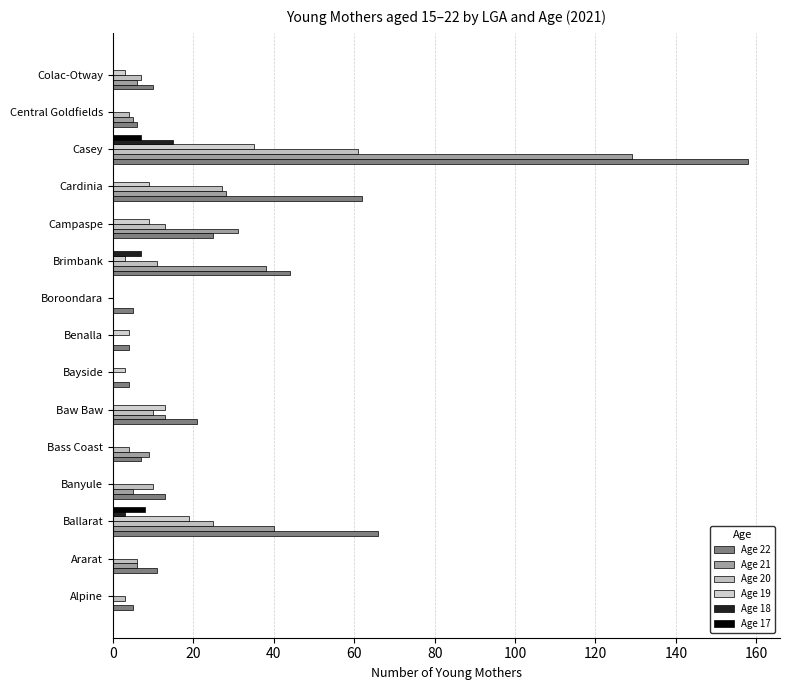

Count the number of data series in this chart.

6